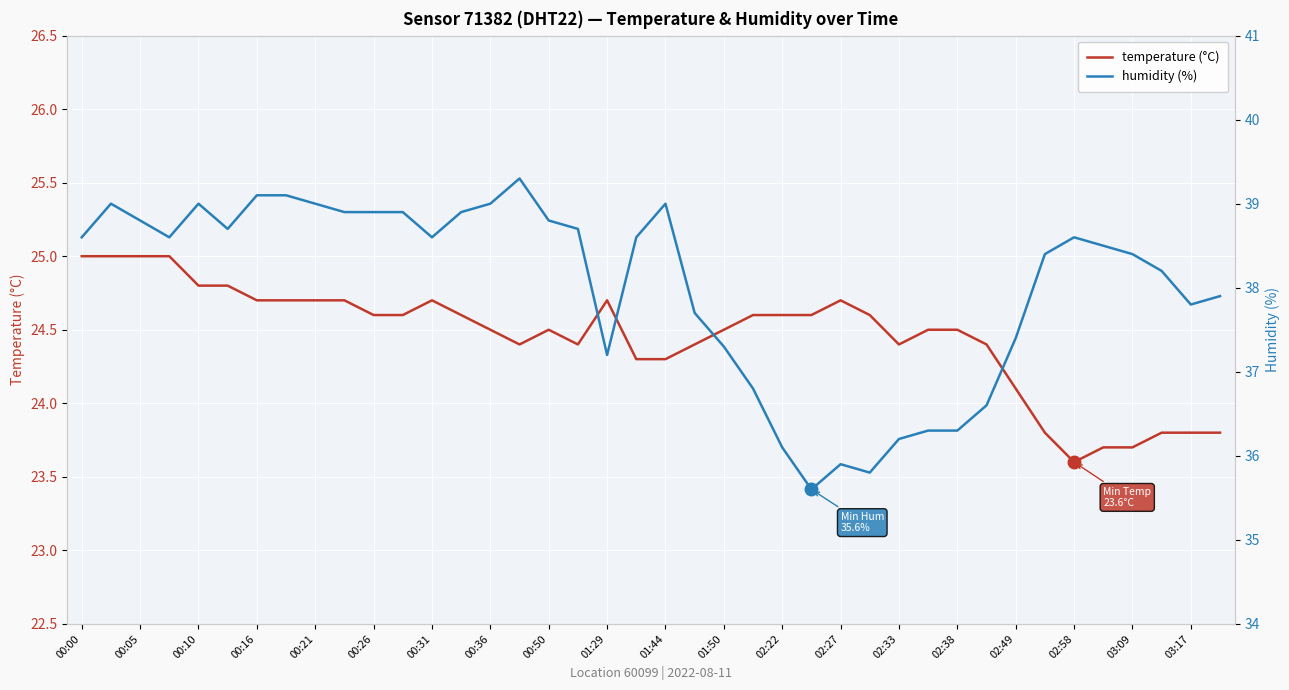

What position from the left is 21?

22